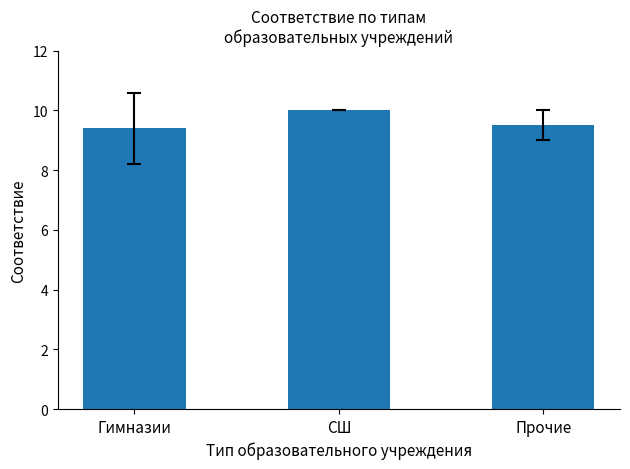

What is the minimum value shown in the chart?

9.4